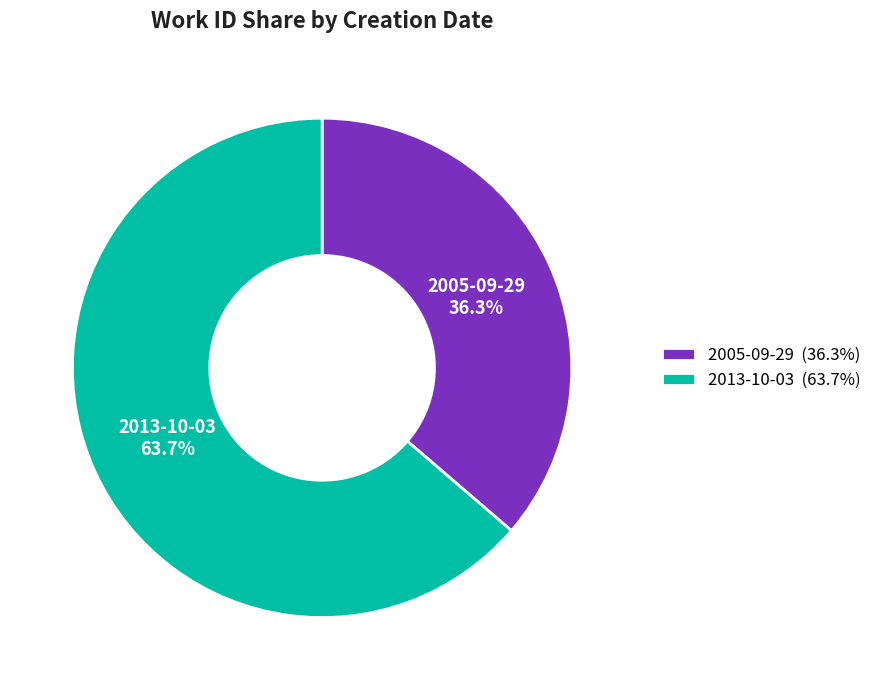

True or false: 2005-09-29 accounts for 36% of the total.

True